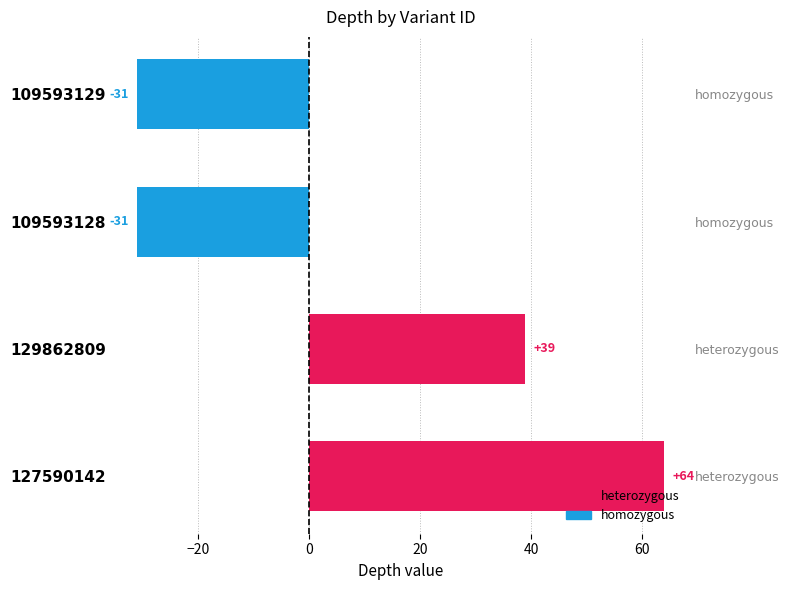

Reading right to left, what are all the values shown in this chart?

20=-31	0=-31	−20=39	−40=64